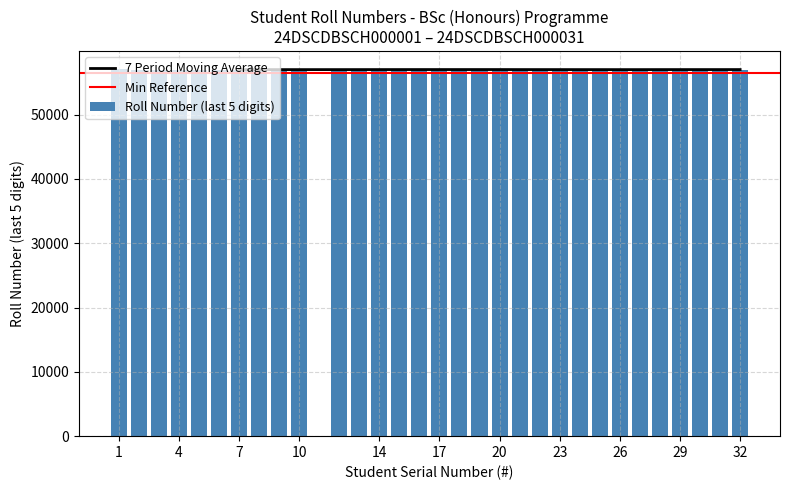

Which has a higher value, 13 or 20?

13